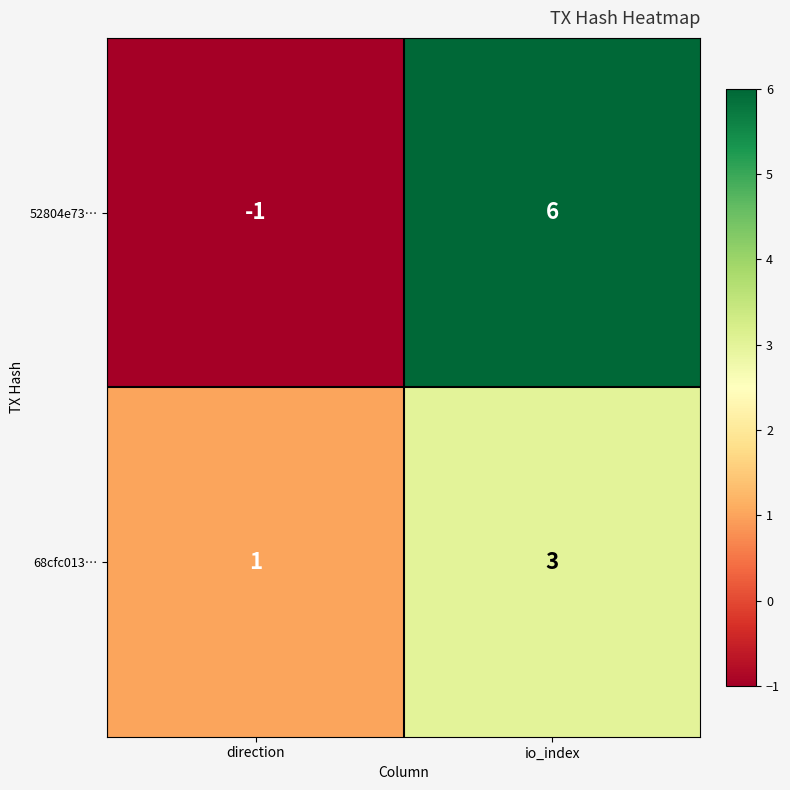

Is it true that 52804e73… equals 10 at io_index?

False